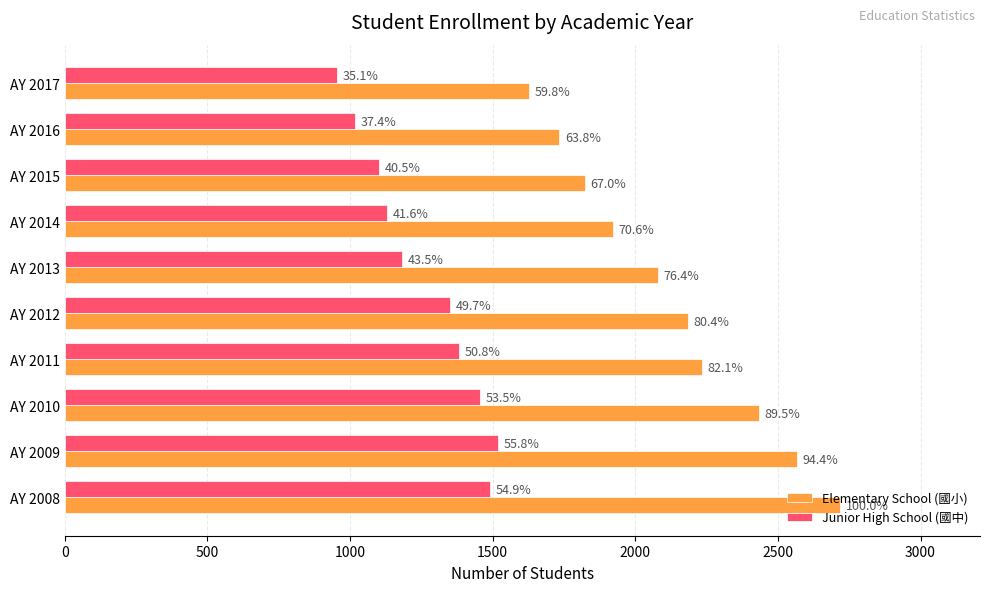

What position from the left is 8?

9